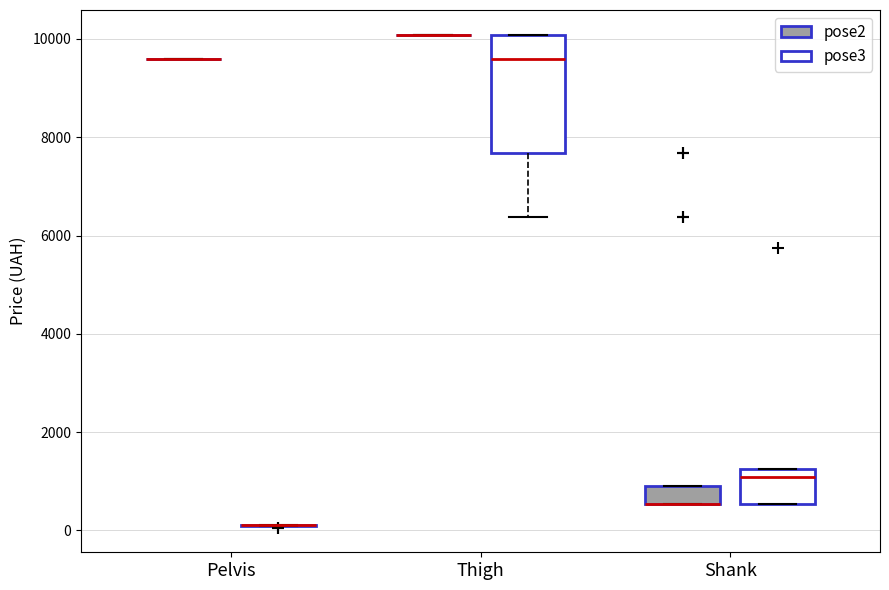

Reading left to right, transcribe this box plot: for each box, give where its median line is, the range the box spans, and where its two whiskers end, as read against the y-axis. The values are not printed on the chart, so give them approximately, as read against the axis.

Pelvis (pose2): box collapsed to a line at 9600, whiskers 9600 to 9600
Pelvis (pose3): box collapsed to a line at 200, whiskers 200 to 200
Thigh (pose2): box collapsed to a line at 10000, whiskers 10000 to 10000
Thigh (pose3): median 9600, box 7600 to 10000, whiskers 6400 to 10000
Shank (pose2): median 600 (drawn on the box's lower edge), box 600 to 1000, whiskers 600 to 1000
Shank (pose3): median 1000, box 600 to 1200, whiskers 600 to 1200